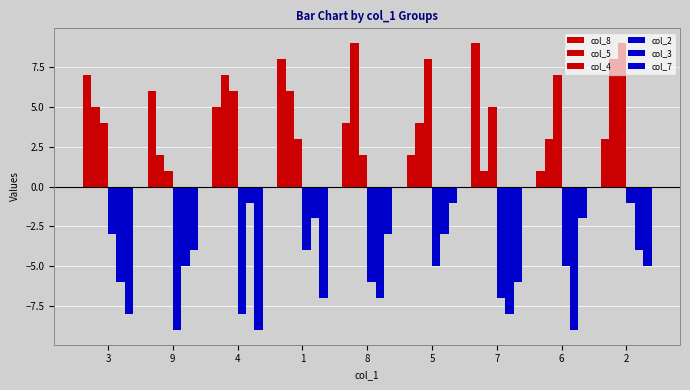

The value of col_7 at 9 is -1. True or false?

False